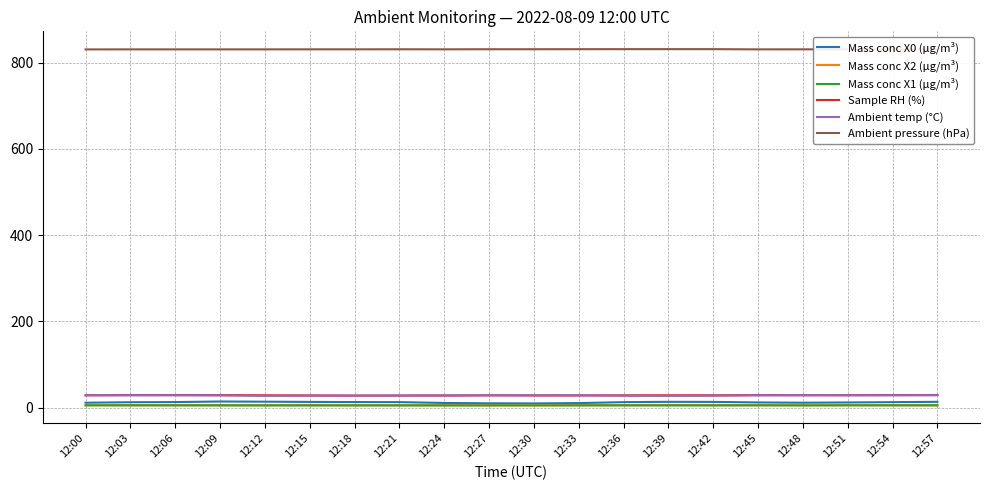

What is the greatest value displayed?

831.1